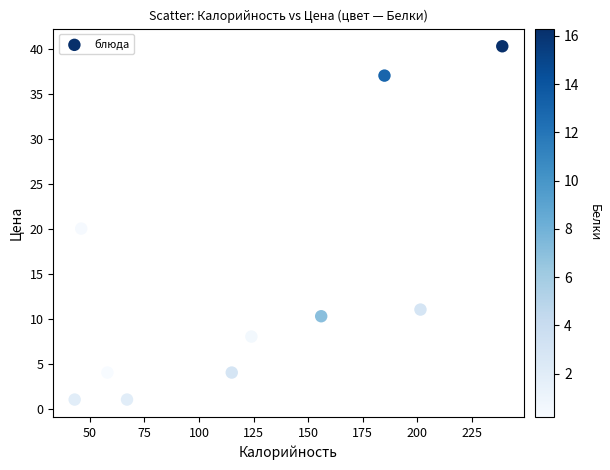

What is the range of X values (max minus min)?

196.0